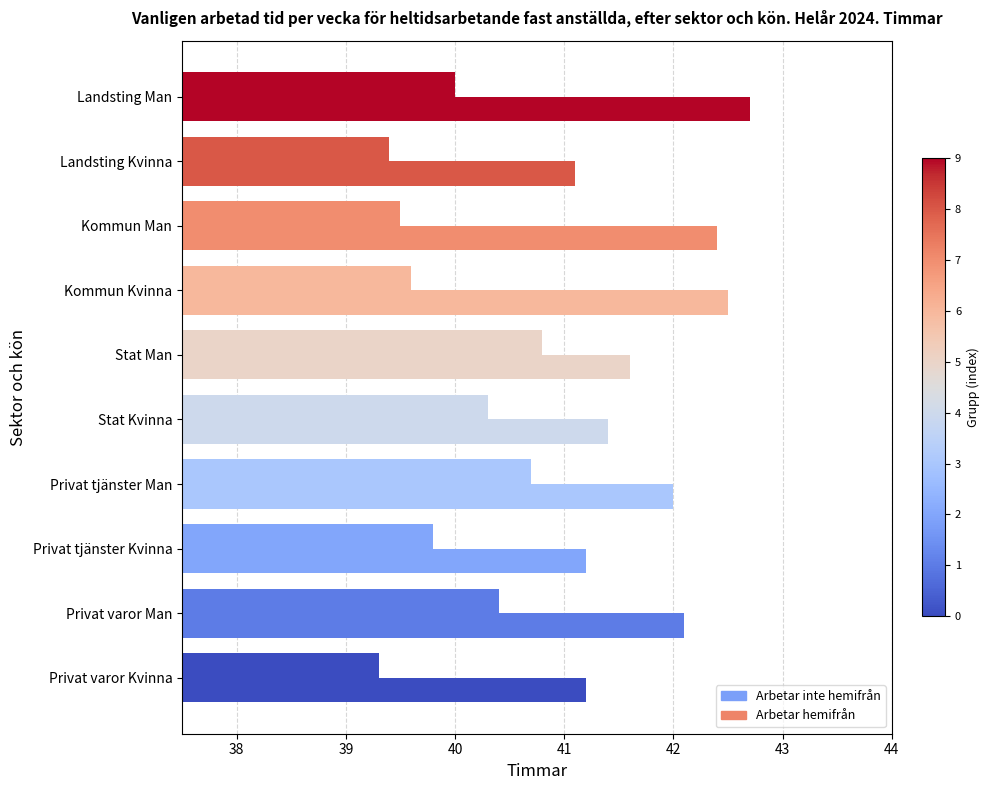

What is the highest value of the Arbetar hemifrån series?

42.7